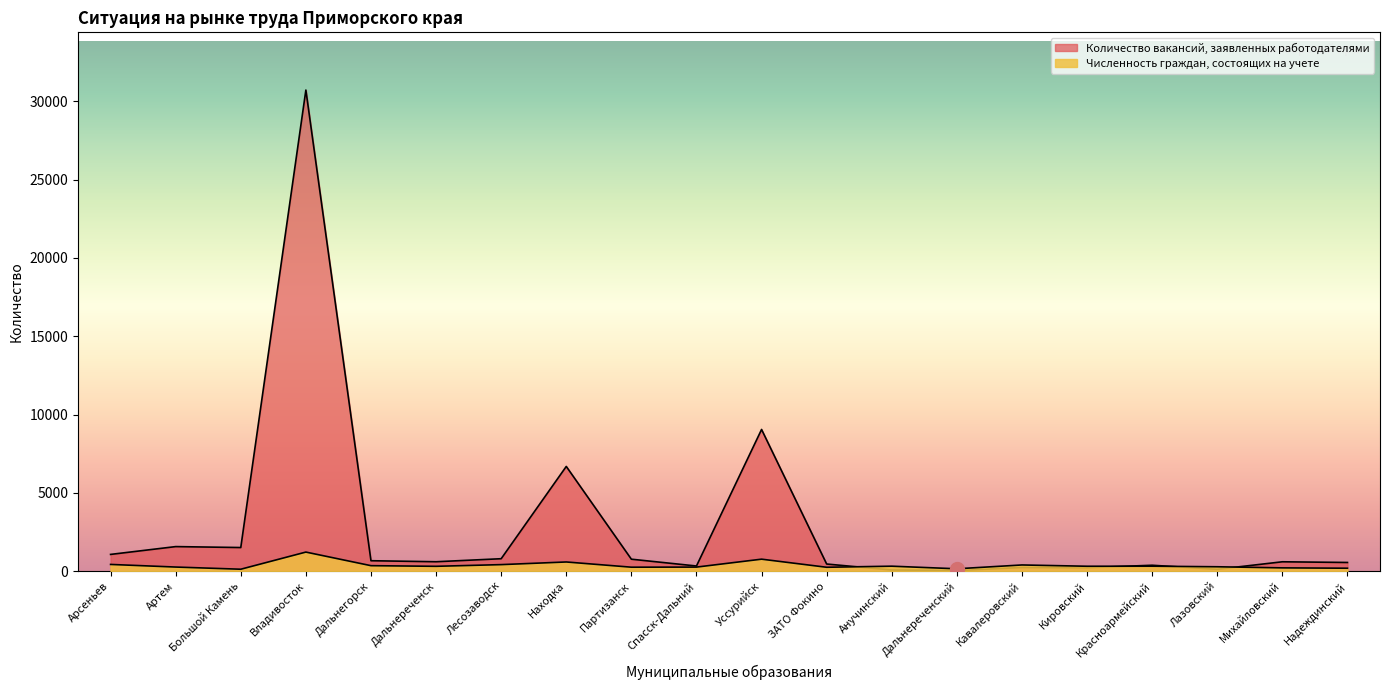

Rank the series at Партизанск from highest to lowest value.

Количество вакансий, заявленных работодателями, Численность граждан, состоящих на учете